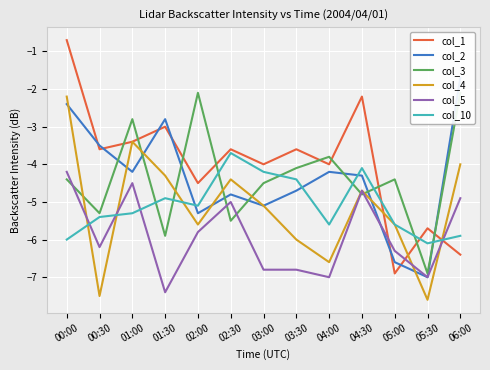

Reading left to right, list all the values displayed in this chart.

col_1: -0.7	-3.6	-3.4	-3.0	-4.5	-3.6	-4.0	-3.6	-4.0	-2.2	-6.9	-5.7	-6.4
col_2: -2.4	-3.5	-4.2	-2.8	-5.3	-4.8	-5.1	-4.7	-4.2	-4.3	-6.6	-7.0	-1.7
col_3: -4.4	-5.3	-2.8	-5.9	-2.1	-5.5	-4.5	-4.1	-3.8	-4.8	-4.4	-6.9	-2.1
col_4: -2.2	-7.5	-3.4	-4.3	-5.6	-4.4	-5.1	-6.0	-6.6	-4.7	-5.6	-7.6	-4.0
col_5: -4.2	-6.2	-4.5	-7.4	-5.8	-5.0	-6.8	-6.8	-7.0	-4.7	-6.3	-7.0	-4.9
col_10: -6.0	-5.4	-5.3	-4.9	-5.1	-3.7	-4.2	-4.4	-5.6	-4.1	-5.6	-6.1	-5.9